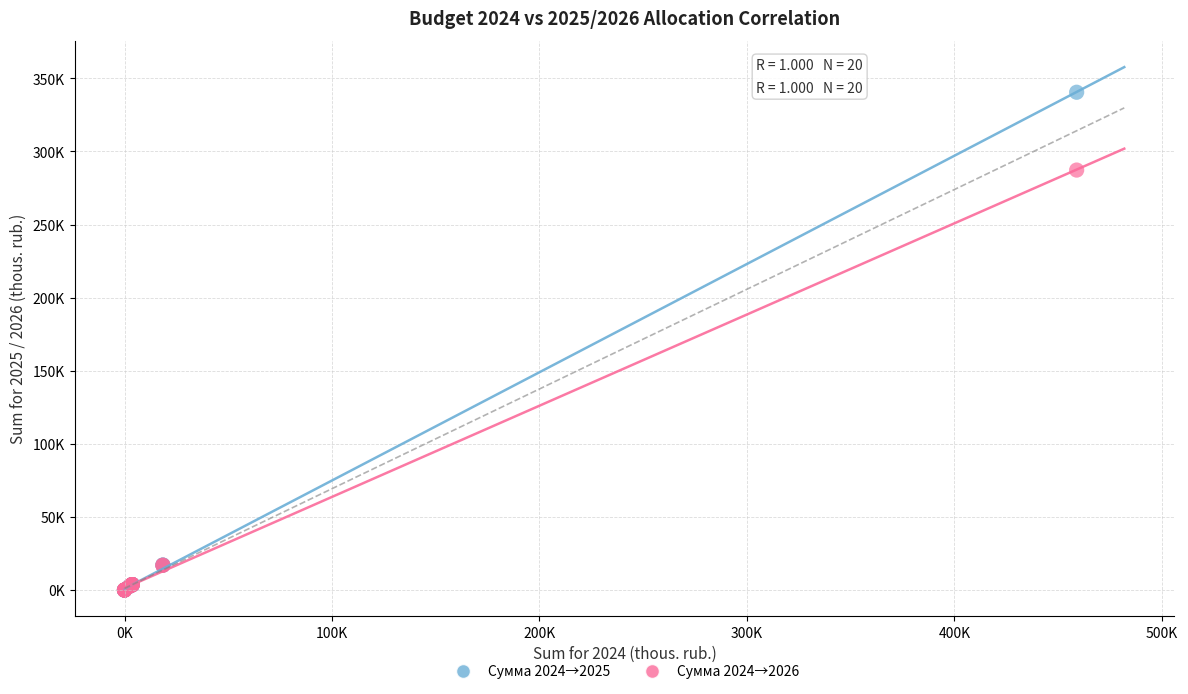

What are all the series names shown in the legend?

Сумма 2024→2025, Сумма 2024→2026